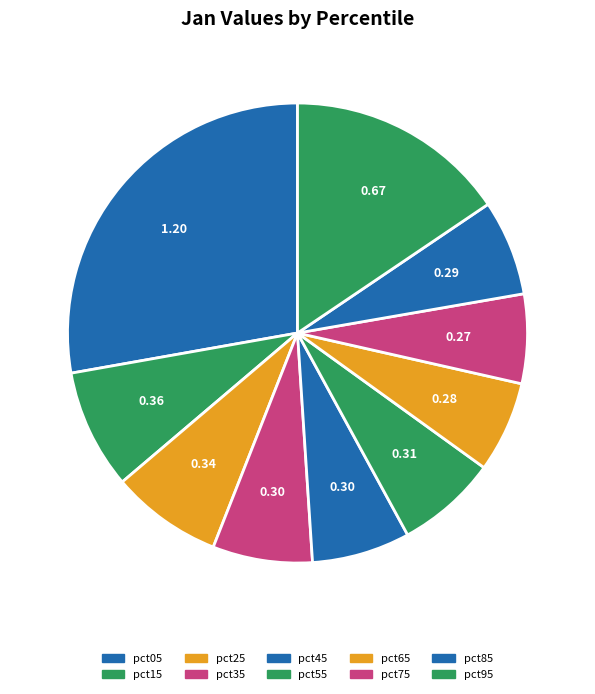

Is there any slice that represents more than half of the pie?

No